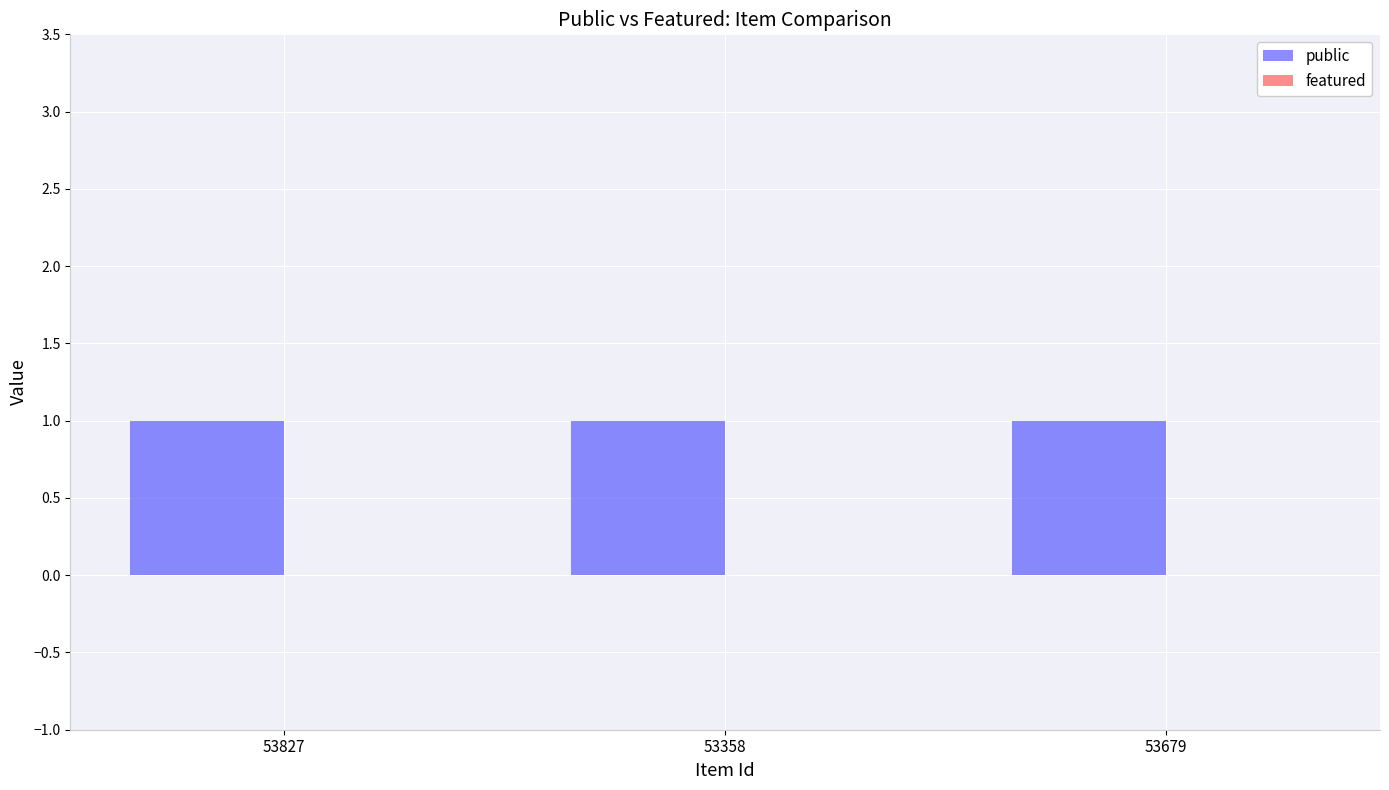

How many bars are there in total?

6